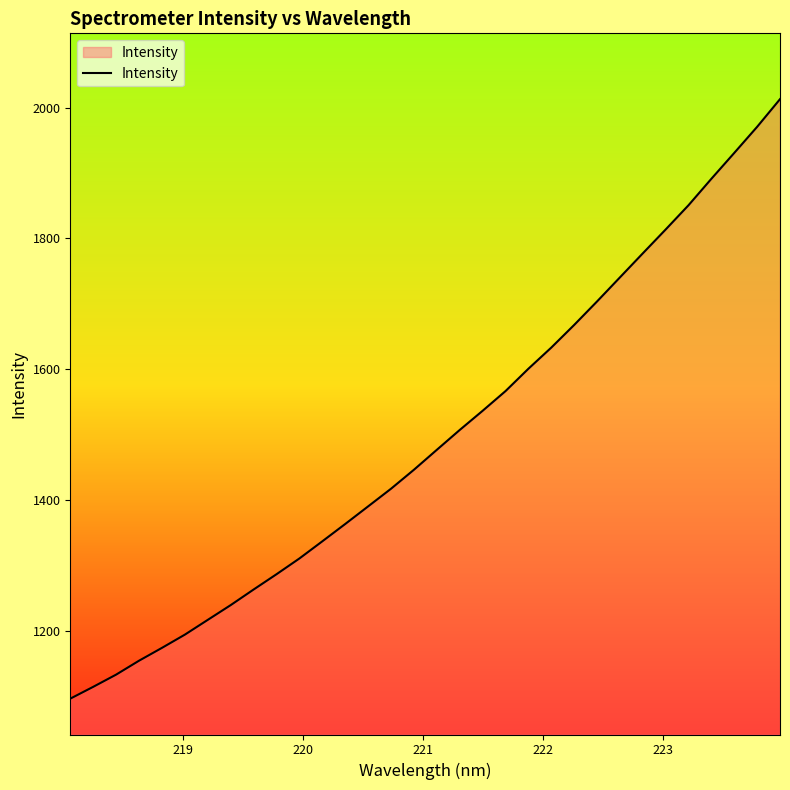

What is the minimum value shown in the chart?

1096.3